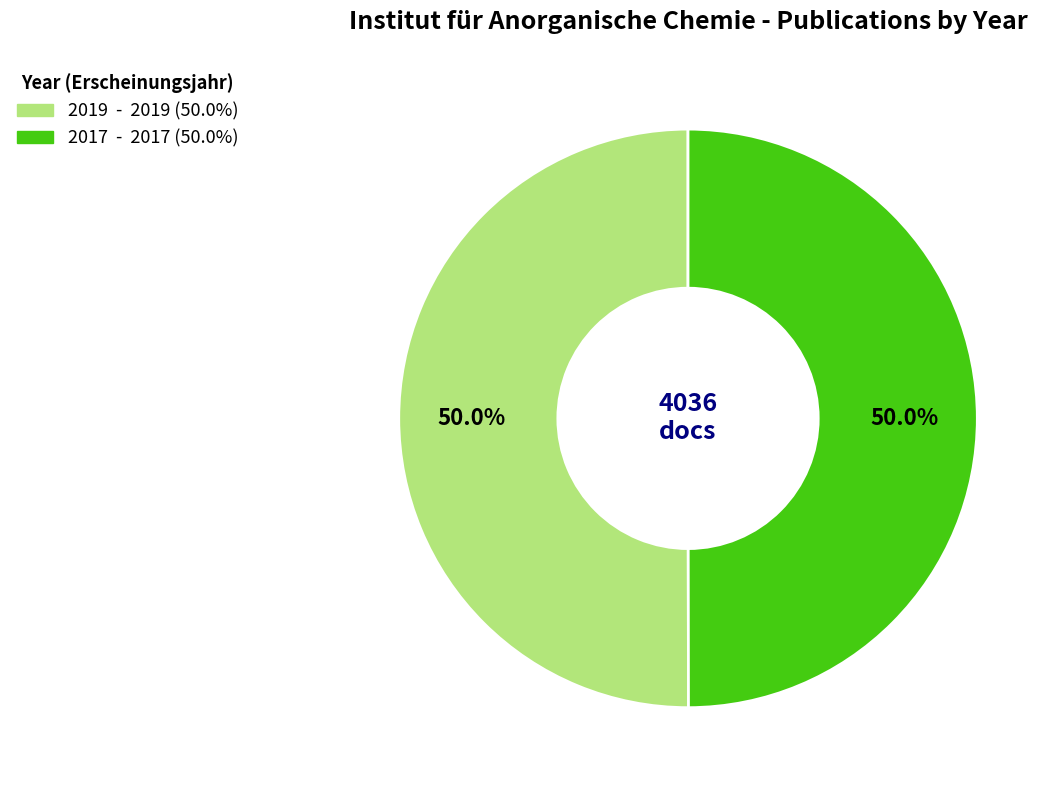

What is the ratio of the value at 2019 to the value at 2017?

1.0